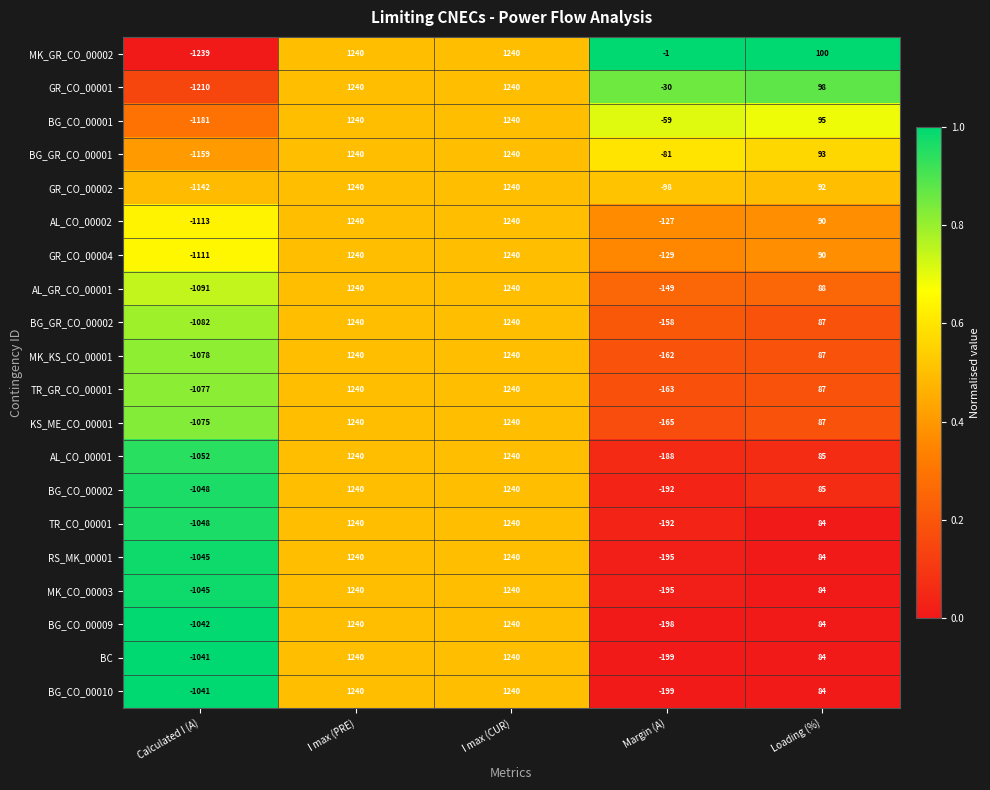

What is the sum of all BG_CO_00002 values?

1325